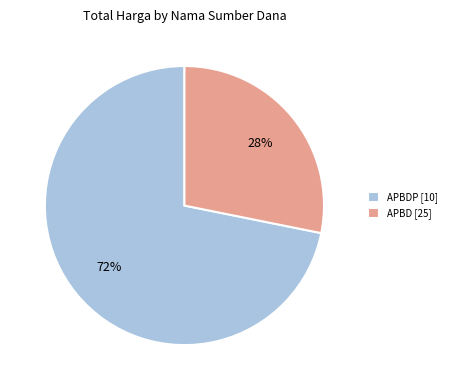

Rank the categories by value from highest to lowest.

APBDP [10], APBD [25]